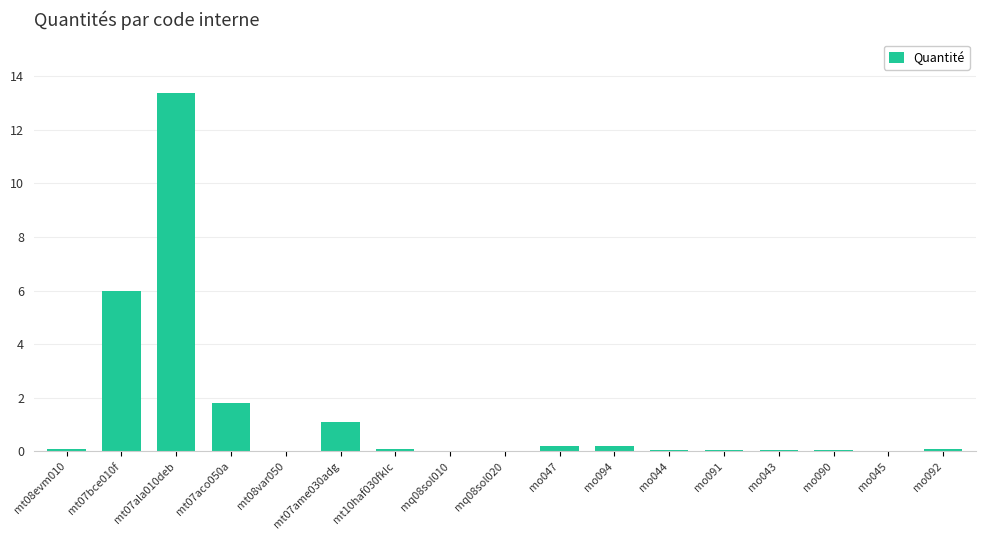

What is the sum of all values?

23.2